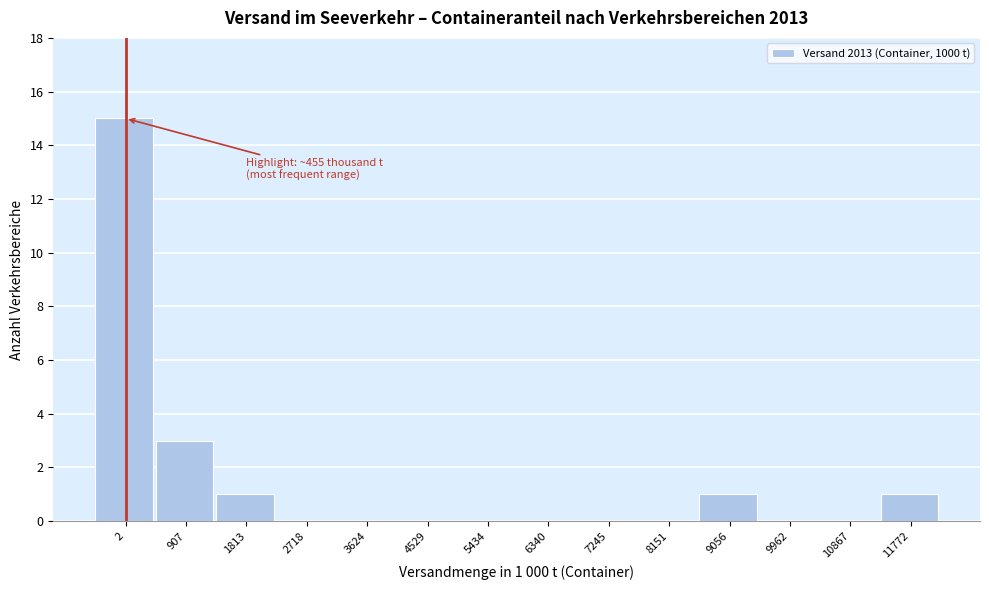

Reading left to right, what are all the values shown in this chart?

2=15	907=3	1813=1	2718=0	3624=0	4529=0	5434=0	6340=0	7245=0	8151=0	9056=1	9962=0	10867=0	11772=1